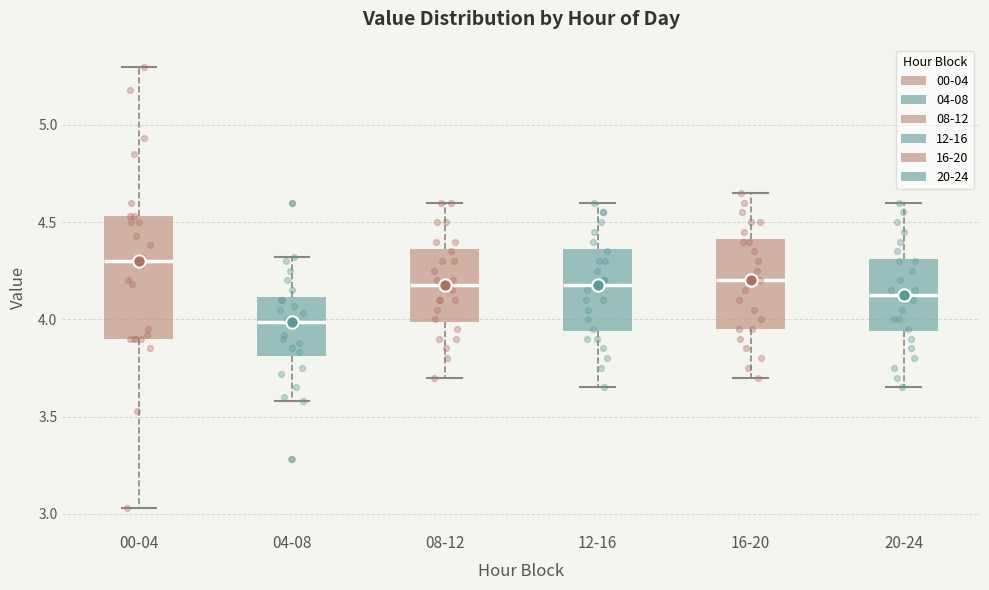

Which box's median line is the highest?

00-04